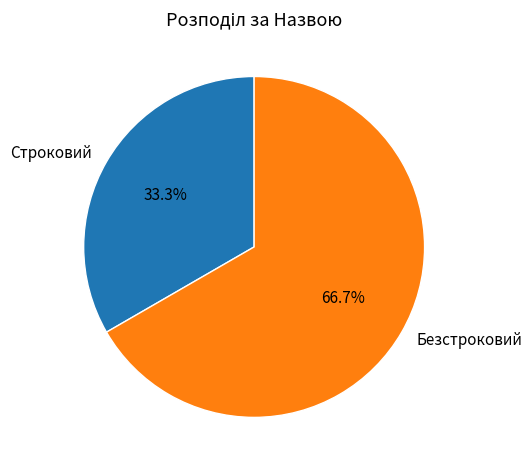

To the nearest percent, what portion does Безстроковий represent?

67%